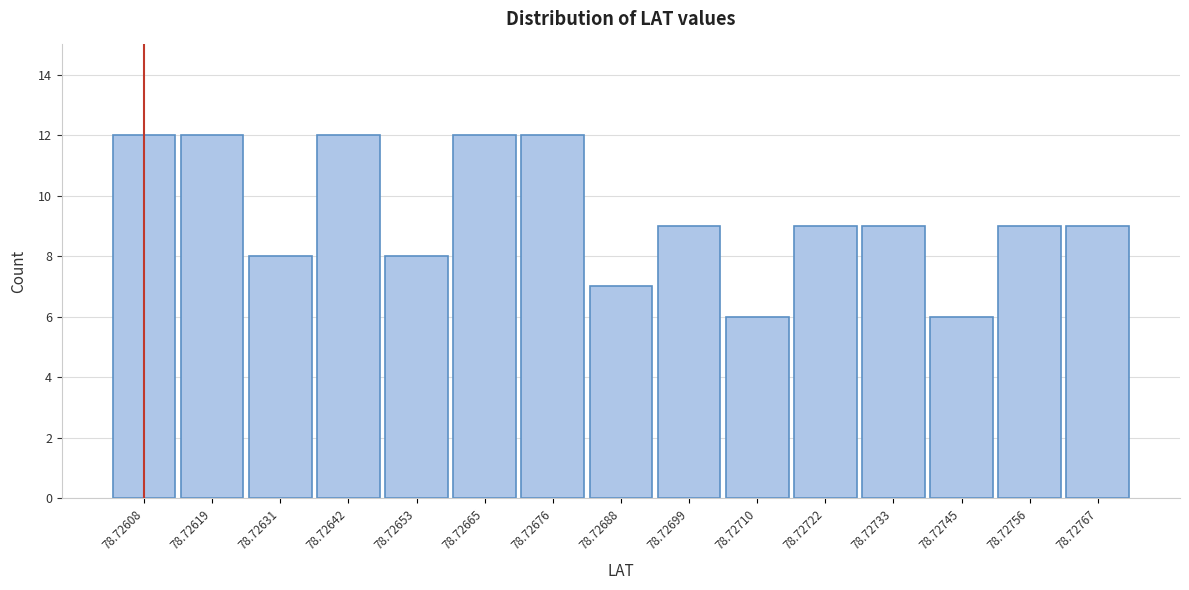

Reading left to right, list all the values displayed in this chart.

78.72608=12	78.72619=12	78.72631=8	78.72642=12	78.72653=8	78.72665=12	78.72676=12	78.72688=7	78.72699=9	78.72710=6	78.72722=9	78.72733=9	78.72745=6	78.72756=9	78.72767=9